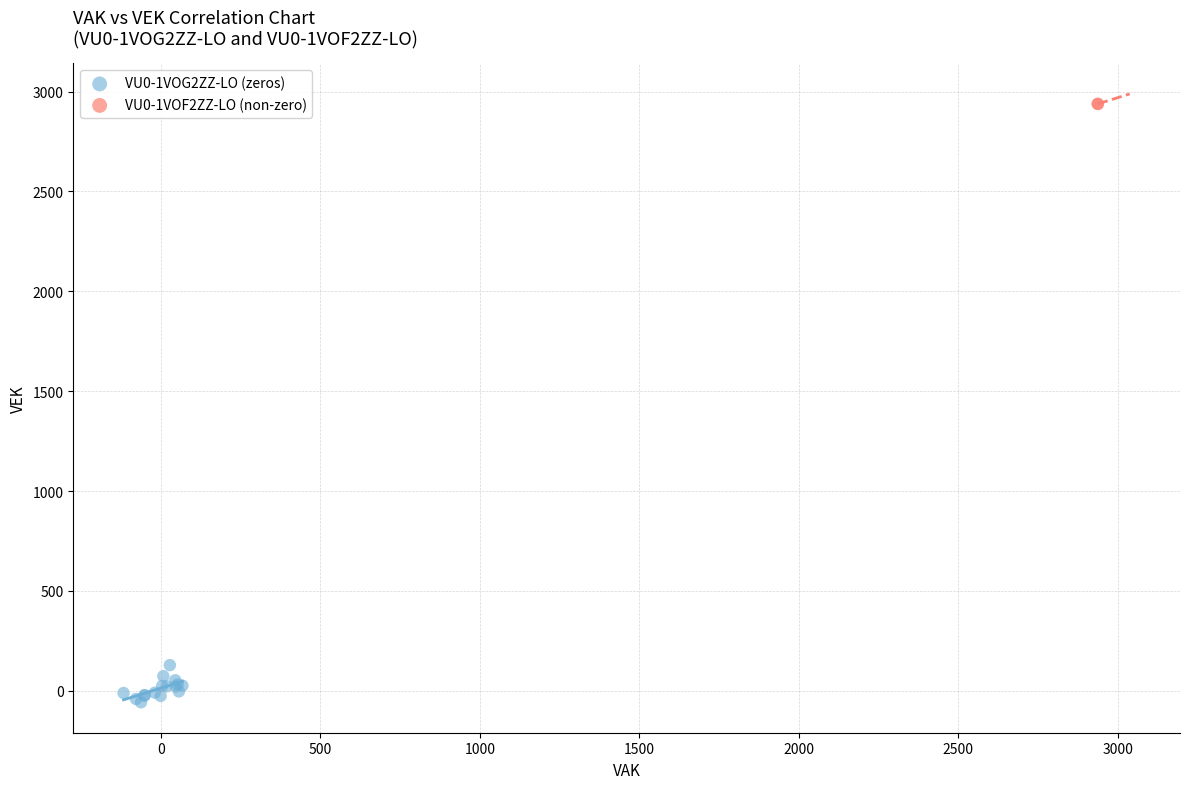

What are all the series names shown in the legend?

VU0-1VOG2ZZ-LO (zeros), VU0-1VOF2ZZ-LO (non-zero)